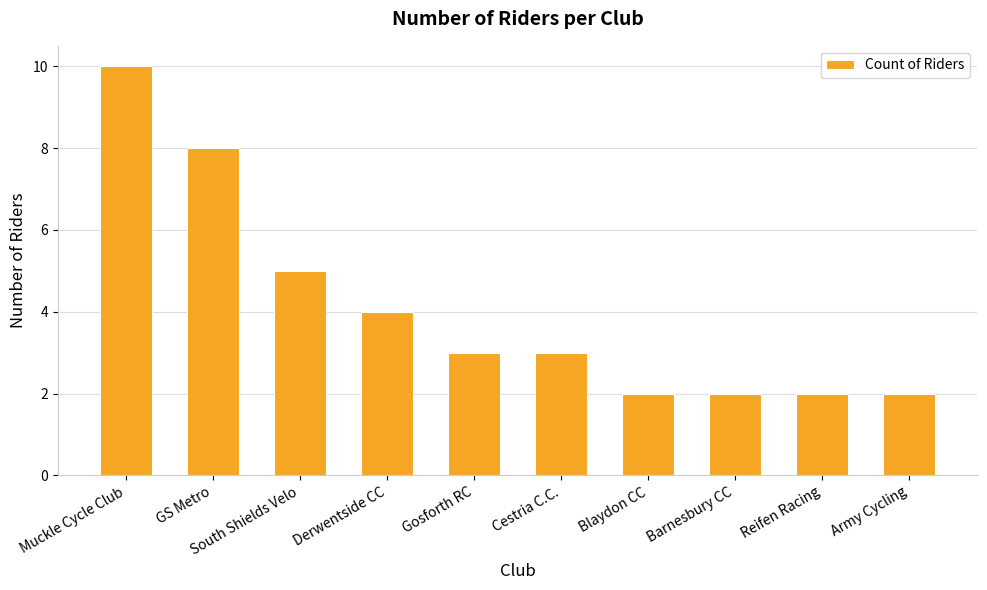

How many series are shown in this chart?

1